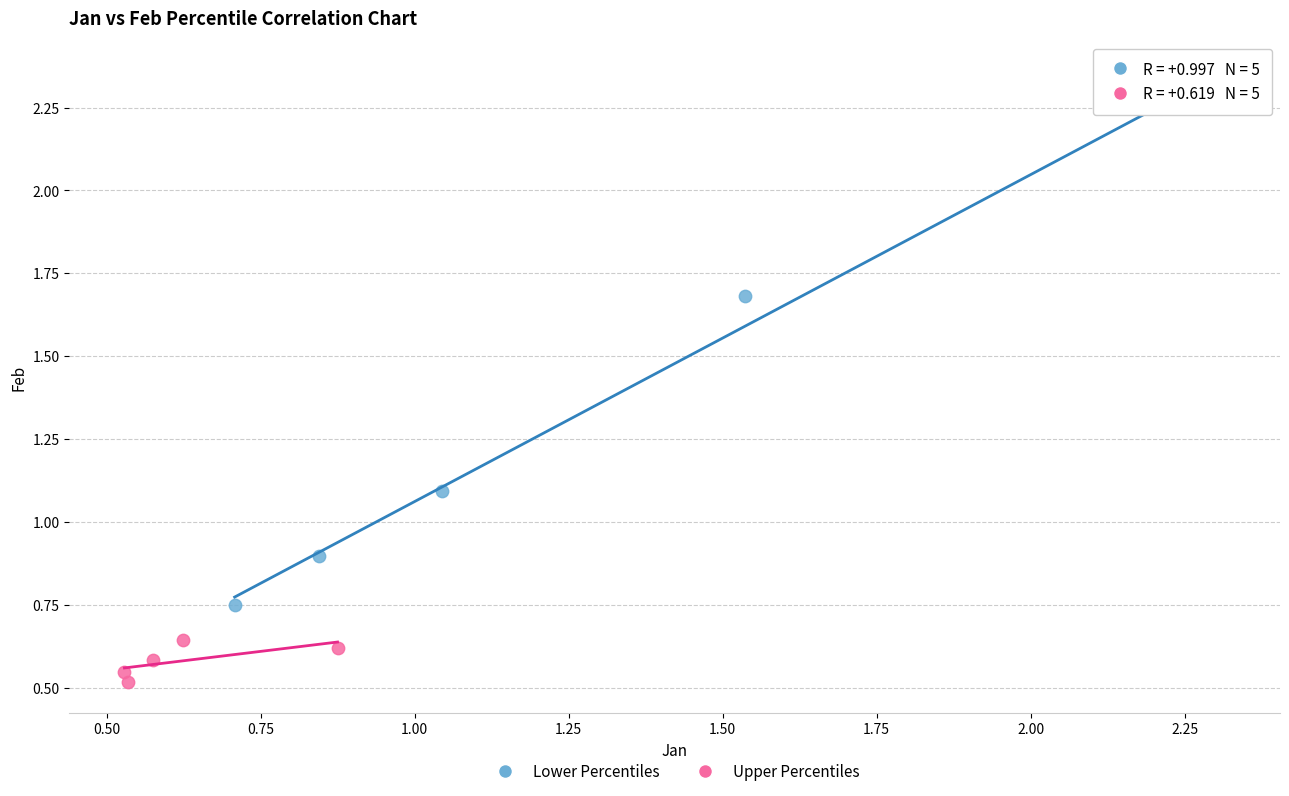

Which series reaches the minimum Y coordinate?

Upper Percentiles